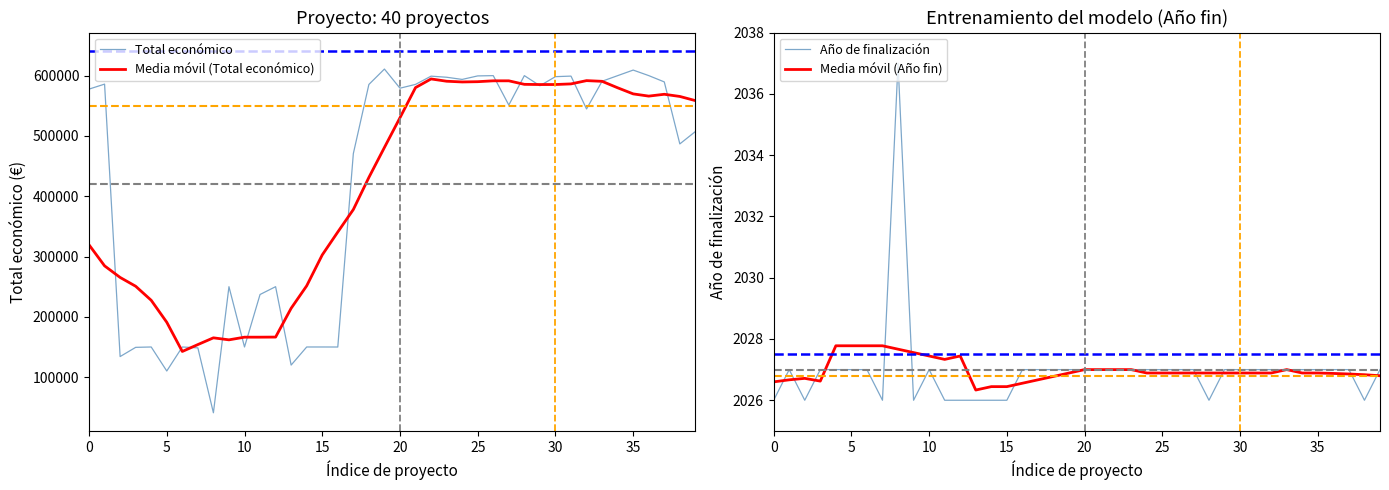

What is the smallest value displayed?

2026.0